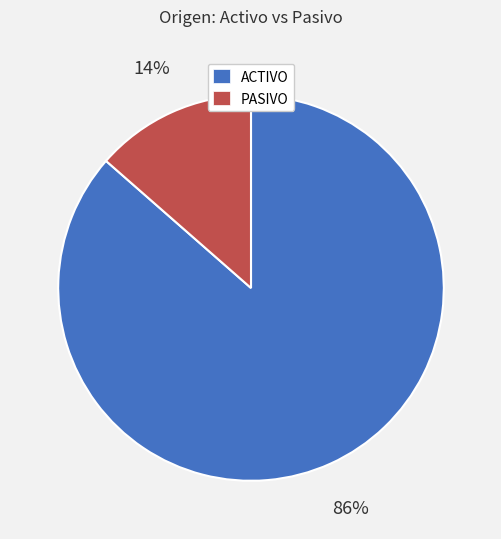

Which has a higher value, PASIVO or ACTIVO?

ACTIVO